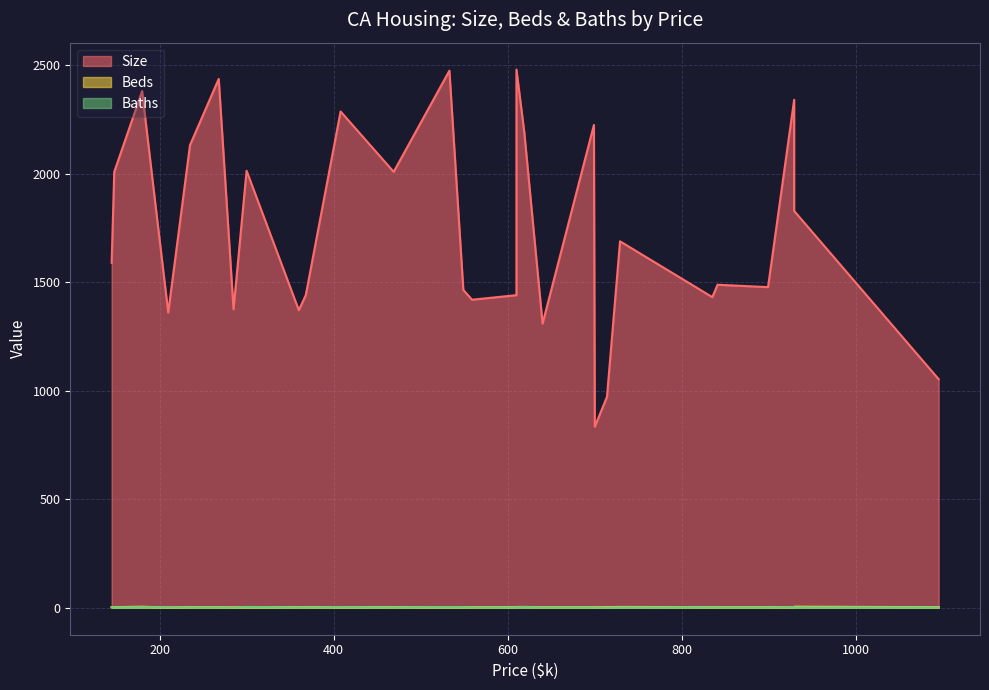

Reading left to right, transcribe all the data shown in this chart.

Size: 1589.0	2008.0	2380.0	1868.0	1360.0	2131.0	2436.0	1375.0	2013.0	1371.0	1440.0	2286.0	2008.0	2474.0	1464.0	1419.0	1440.0	2479.0	2191.0	1309.0	2224.0	834.0	972.0	1688.0	1431.0	1488.0	1477.0	2340.0	1828.0	1053.0
Beds: 3.0	3.0	5.0	3.0	2.0	3.0	3.0	2.0	3.0	3.0	3.0	3.0	3.0	3.0	3.0	3.0	3.0	4.0	4.0	3.0	3.0	2.0	3.0	4.0	3.0	3.0	3.0	3.0	5.0	3.0
Baths: 2.5	2.0	3.0	3.0	2.0	2.0	2.0	1.0	4.0	2.0	2.0	3.0	2.0	3.5	3.0	2.0	2.0	3.0	3.0	2.0	2.0	1.0	1.0	2.0	2.5	2.0	2.0	3.0	2.0	2.0